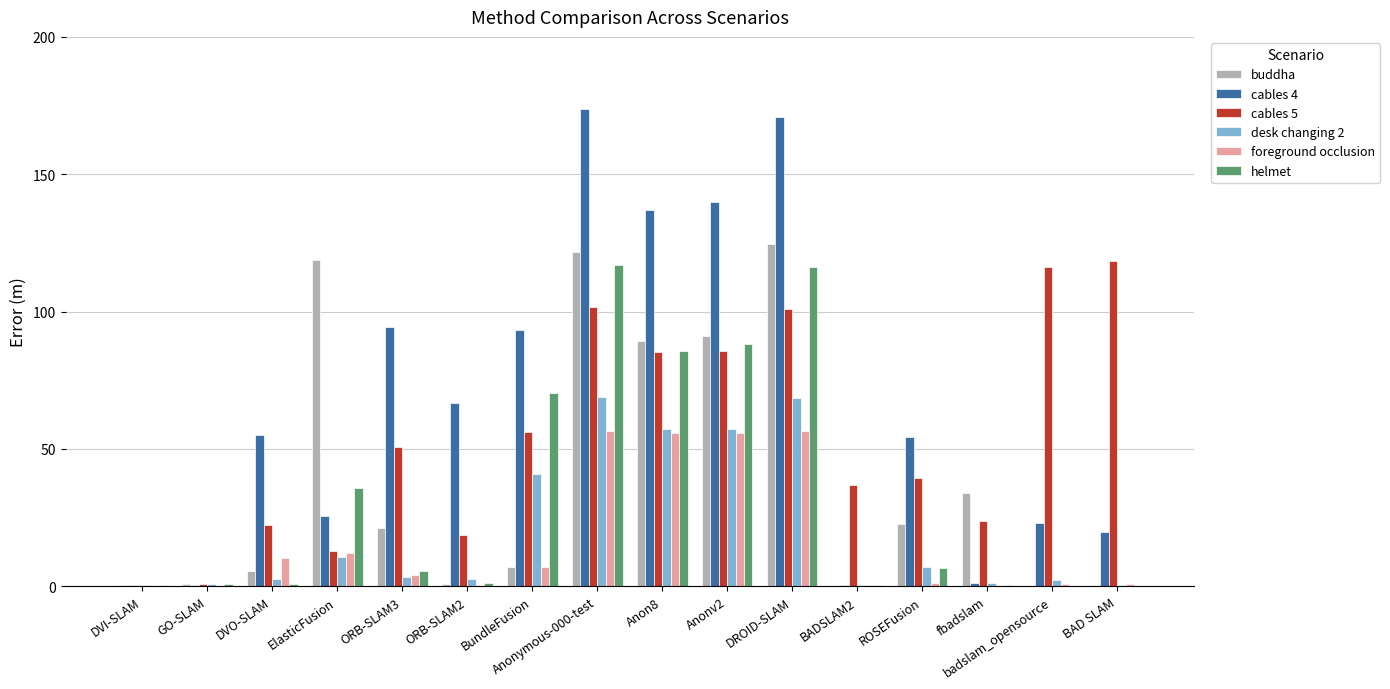

What is the maximum value for desk changing 2?

69.0